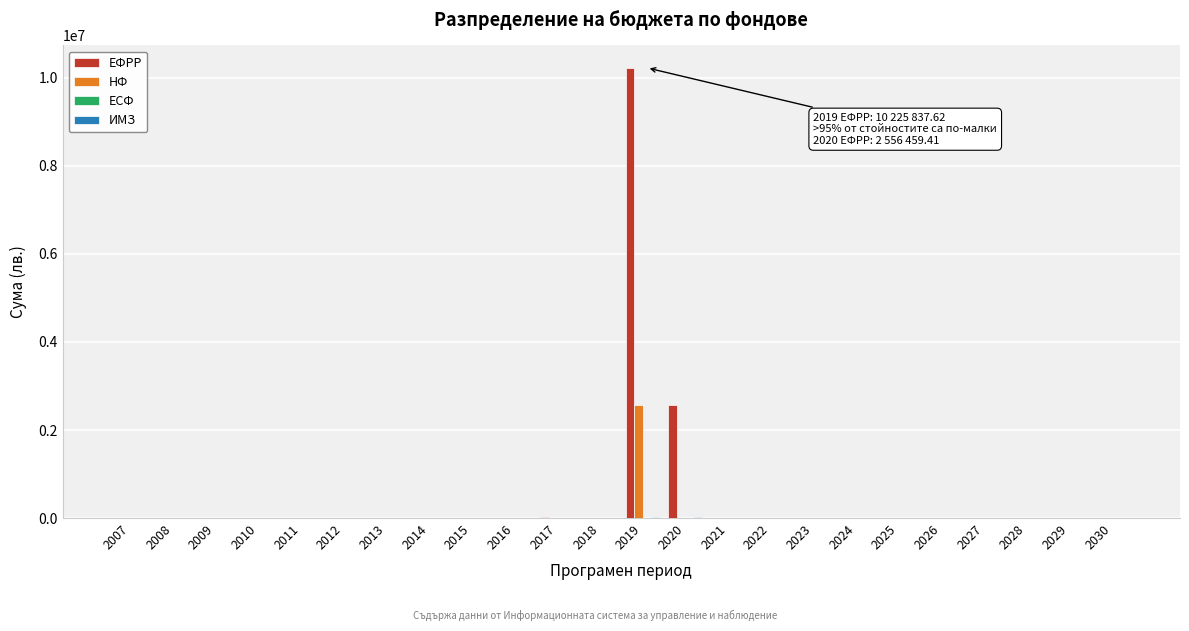

What is the greatest value displayed?

10225837.6